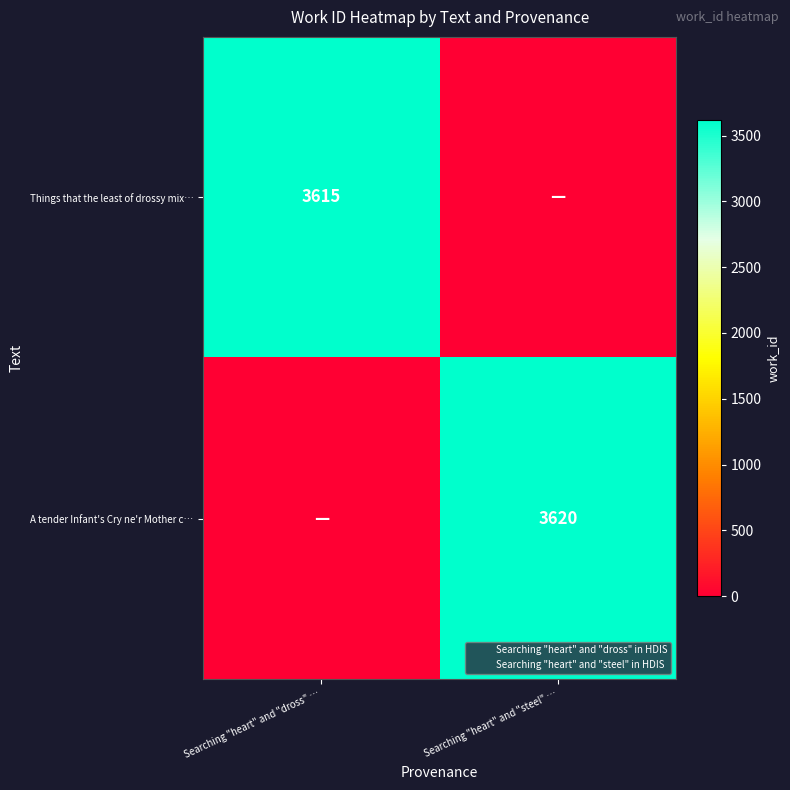

What is the greatest value displayed?

3620